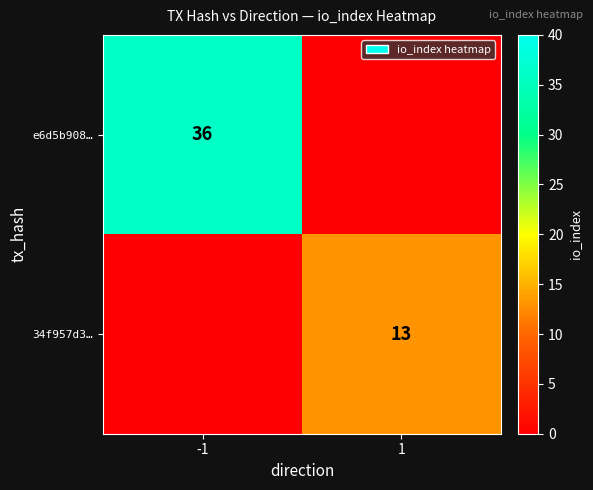

At which category does the chart reach its minimum across all series?

1